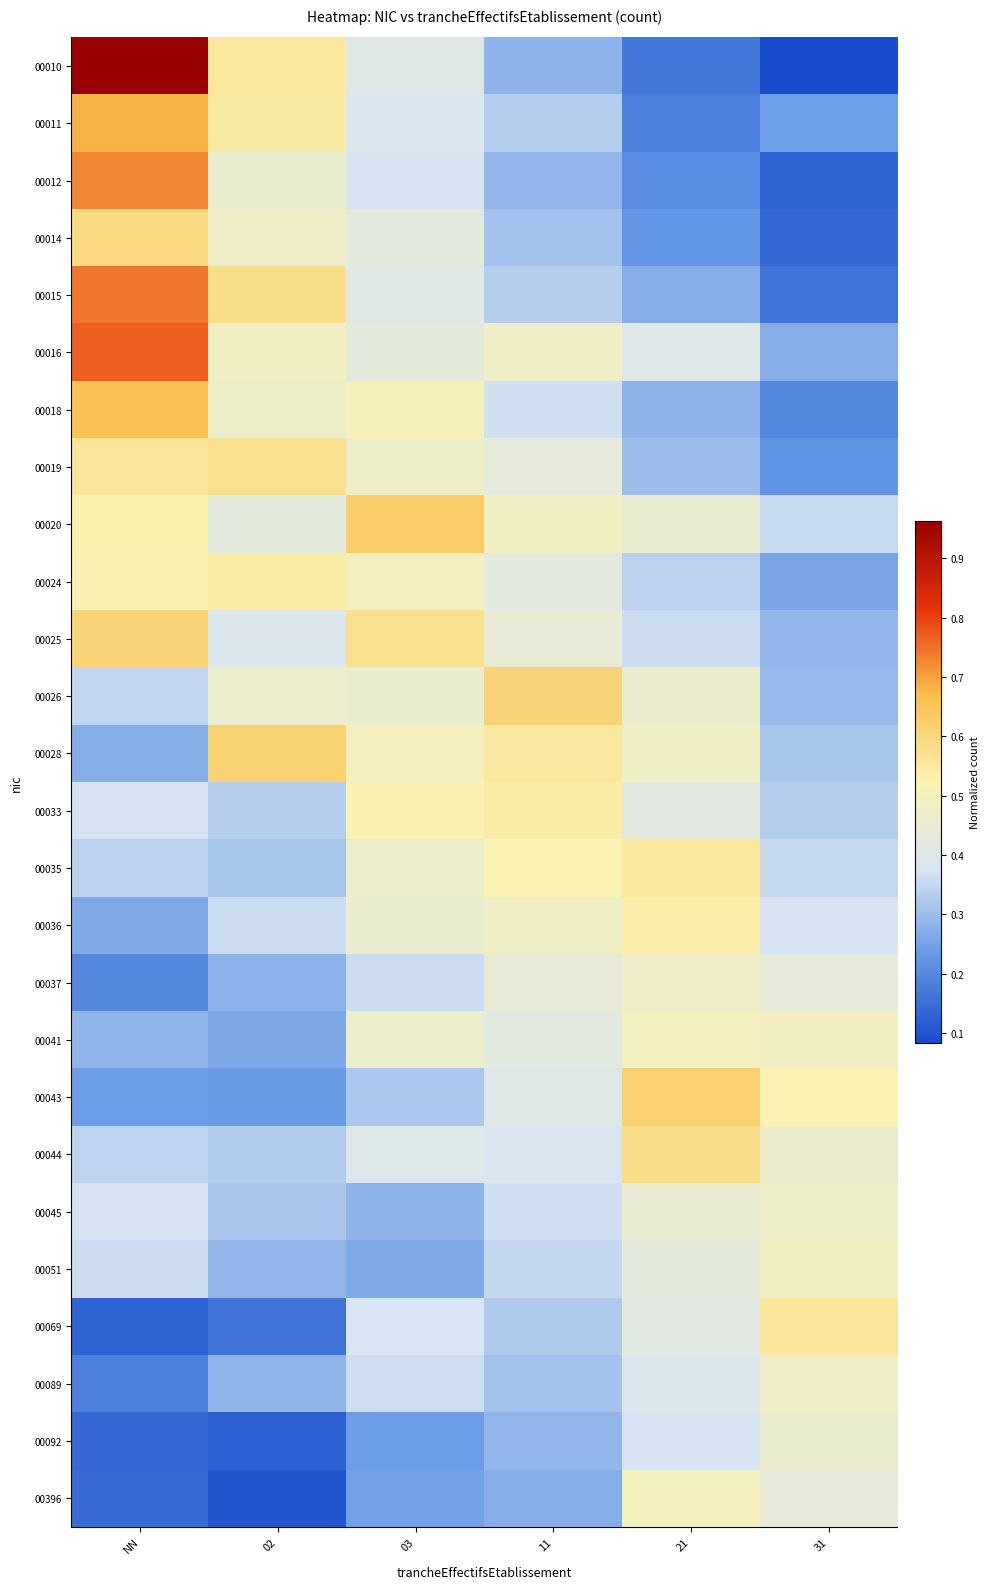

Which category has the lowest value across all series?

31